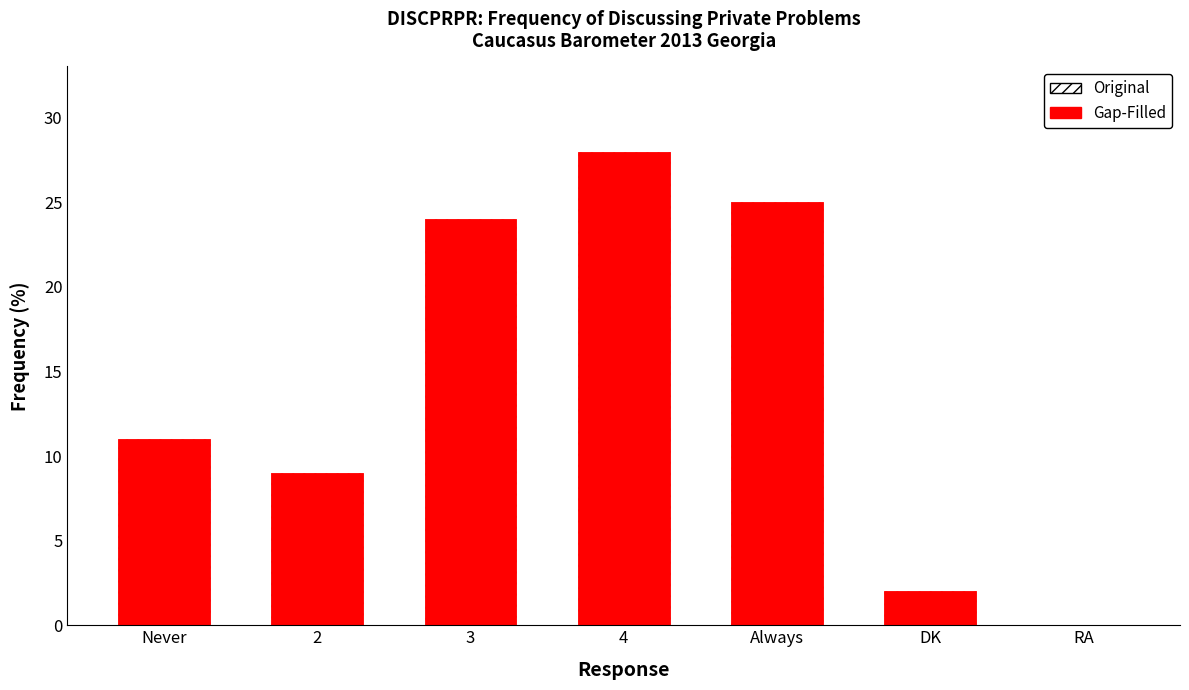

What is the difference between the maximum and minimum values?

28